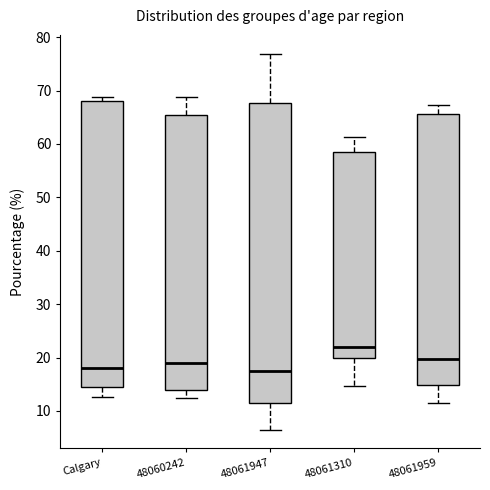

Which box is the tallest, from its lower edge to its upper edge?

48061947